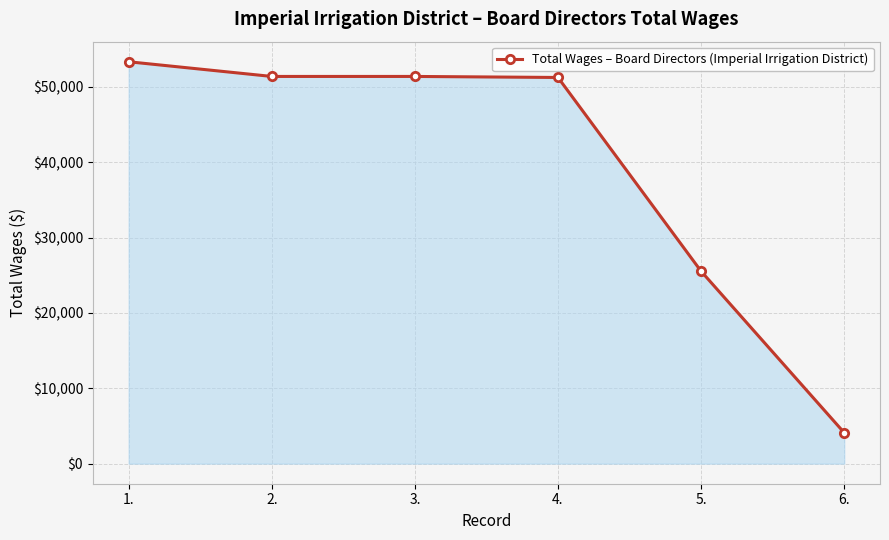

The chart shows a value of 78049 at 3.. True or false?

False